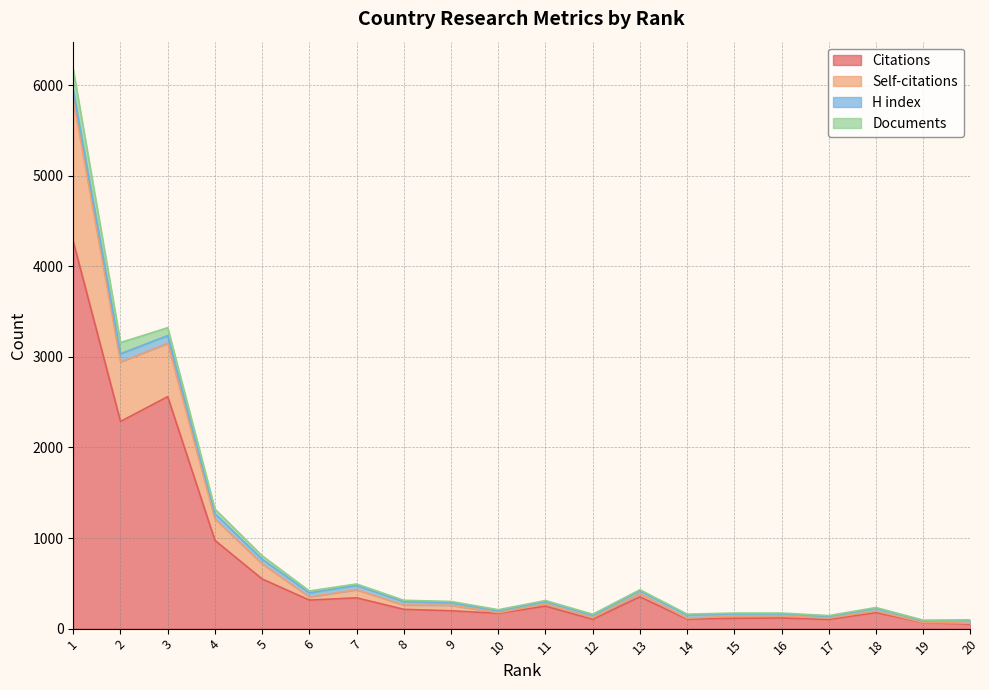

Which category has the highest value across all series?

1